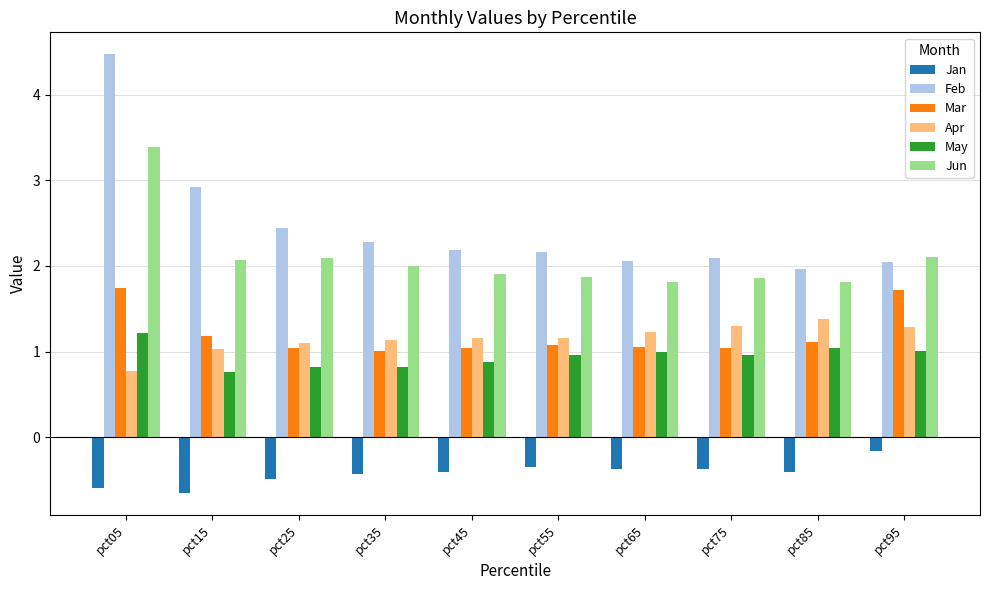

What is the value of the Apr bar at the 2nd from the left?

1.0